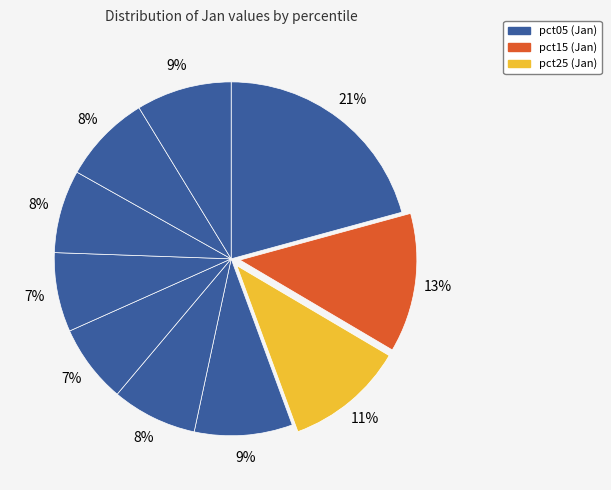

Which category has the smallest portion of the pie?

pct55